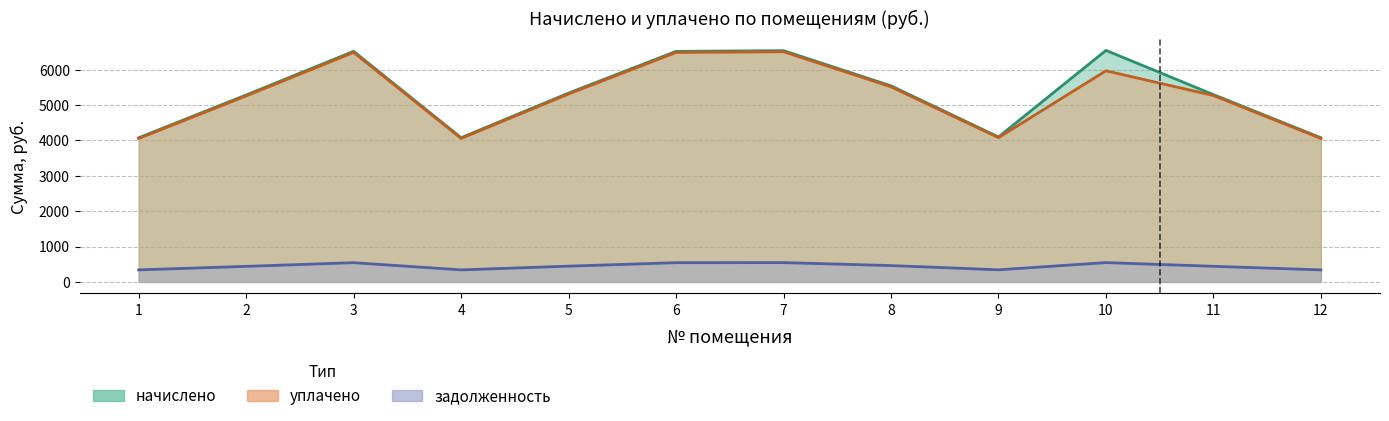

True or false: задолженность and уплачено cross at least once.

False